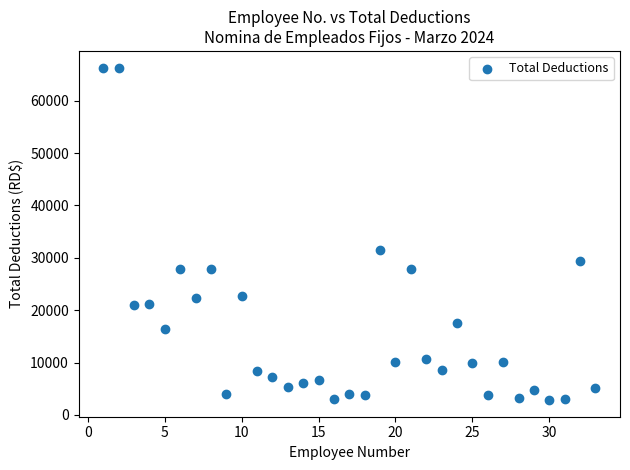

What Y value in the scatter plot is closest to 34585?

31435.0